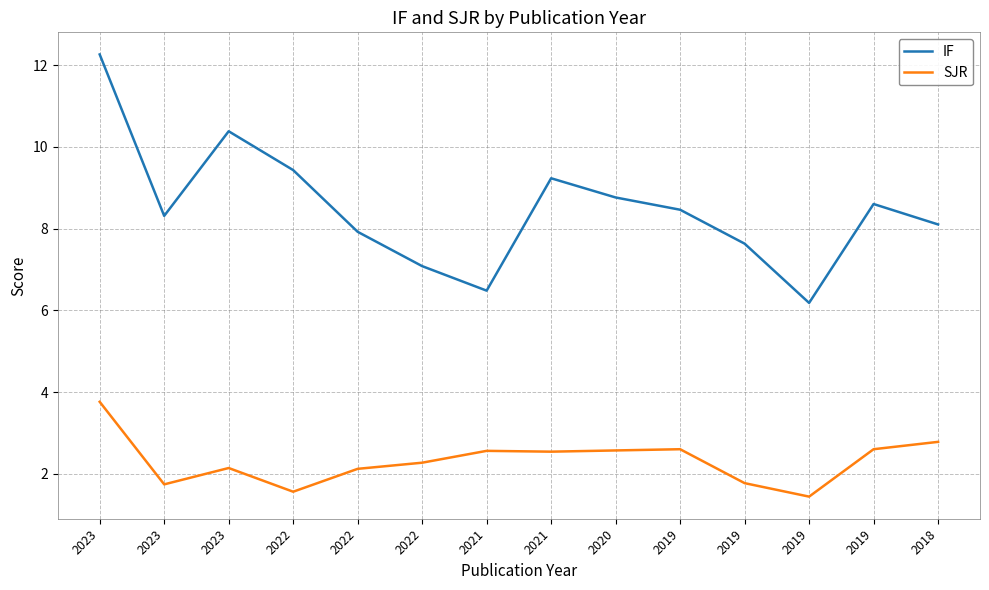

Where is SJR nearest to the value 2?

2022